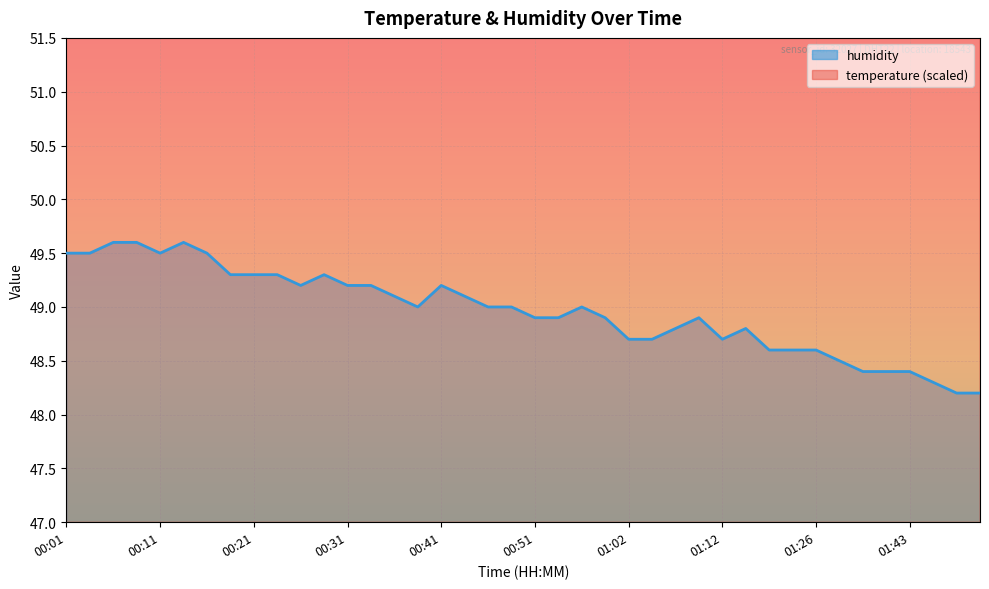

True or false: temperature has more than 2 points higher than both neighbors.

False